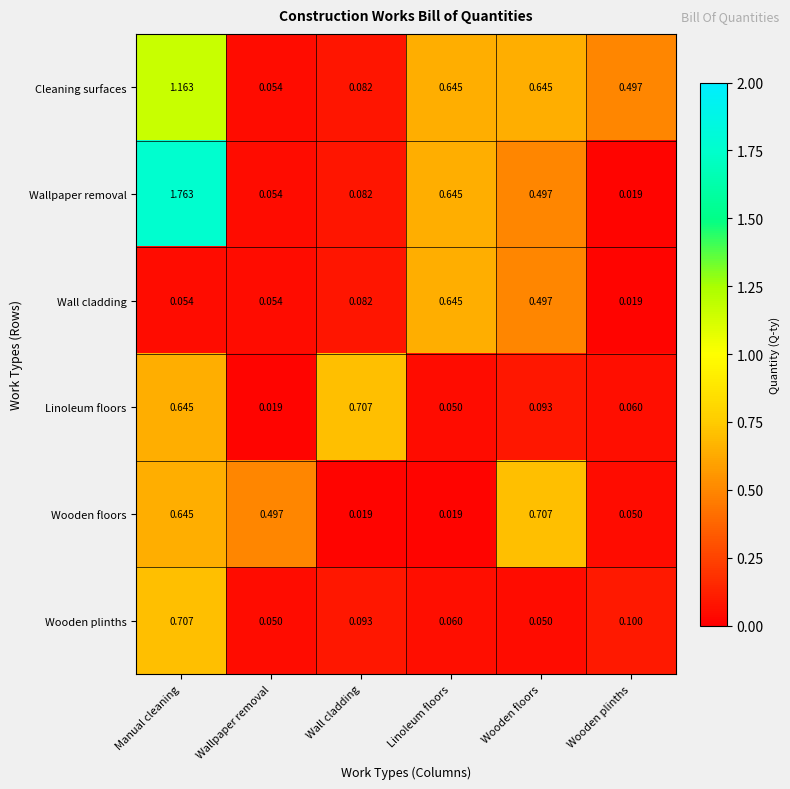

At which category is the sum across all series the highest?

Manual cleaning